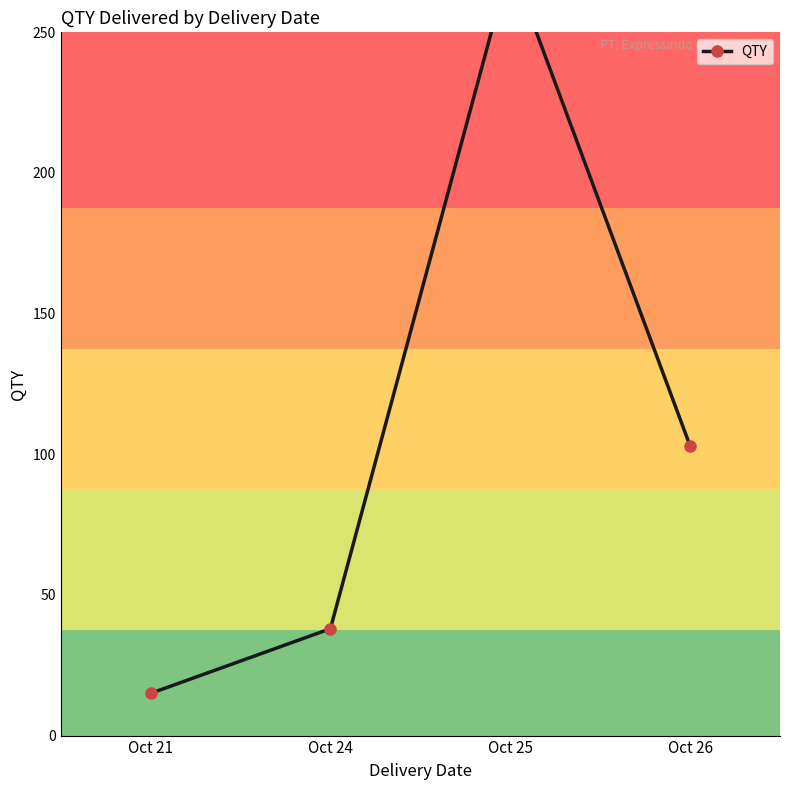

What is the minimum value shown in the chart?

15